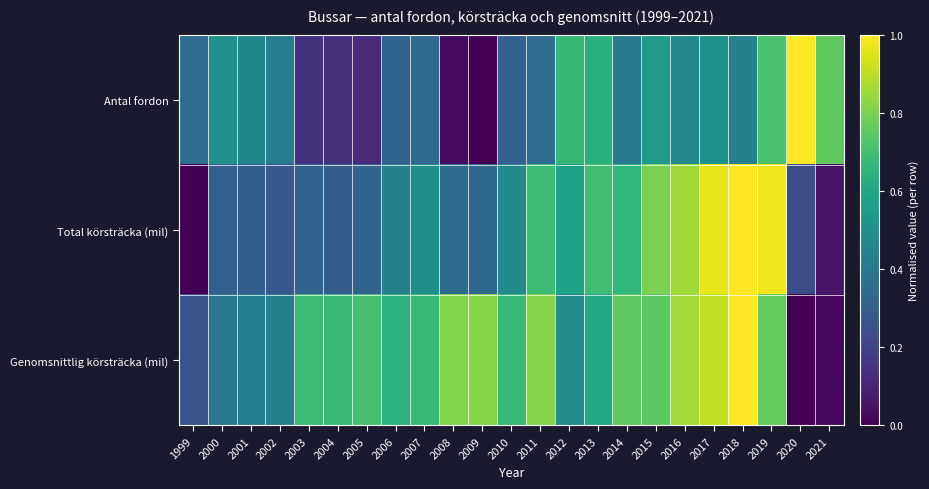

Which series has the widest spread of values?

Antal fordon